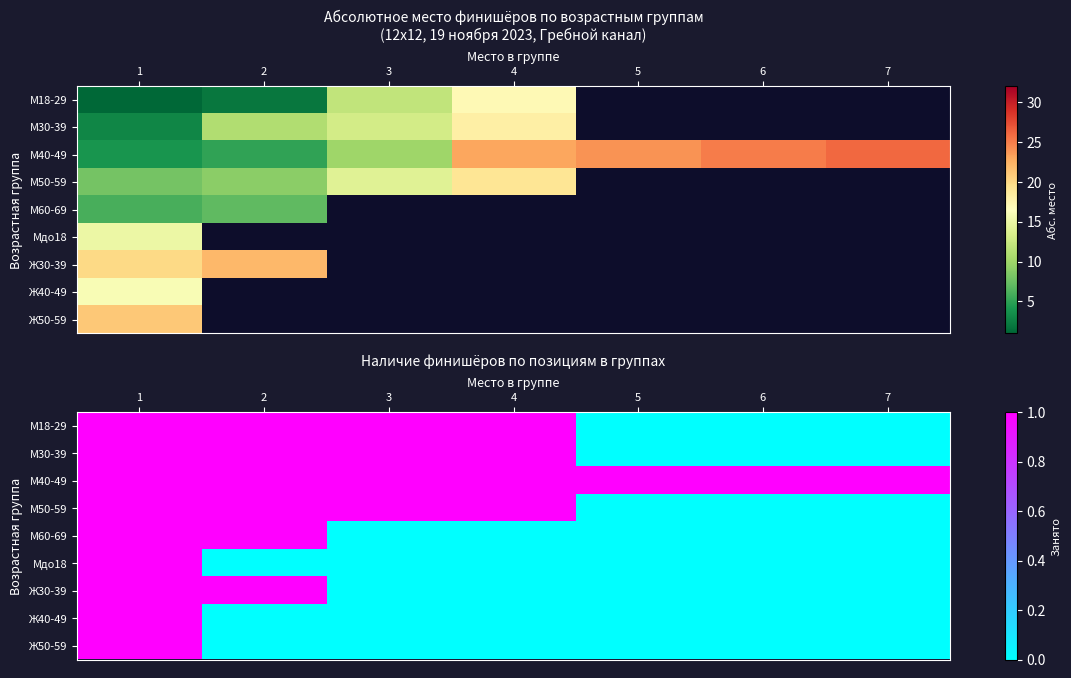

Which has a higher value, 3 or 5?

3